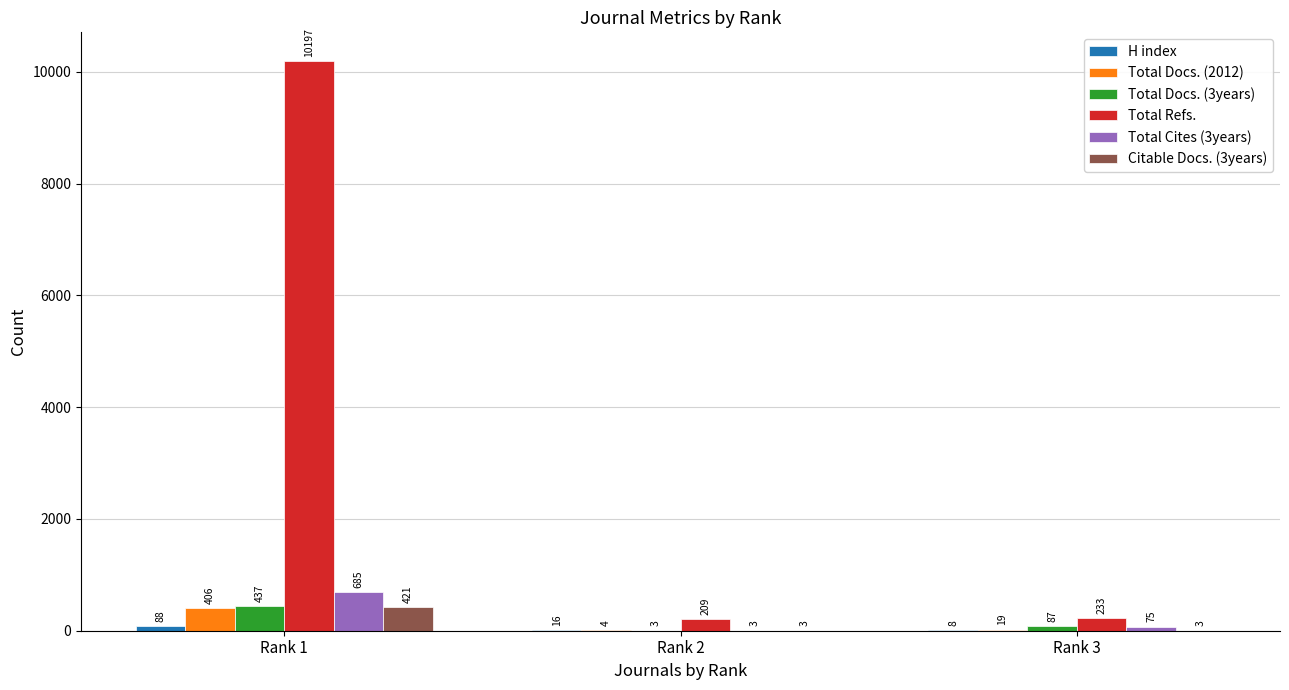

Which category has the highest value in the Citable Docs. (3years) series?

Rank 1